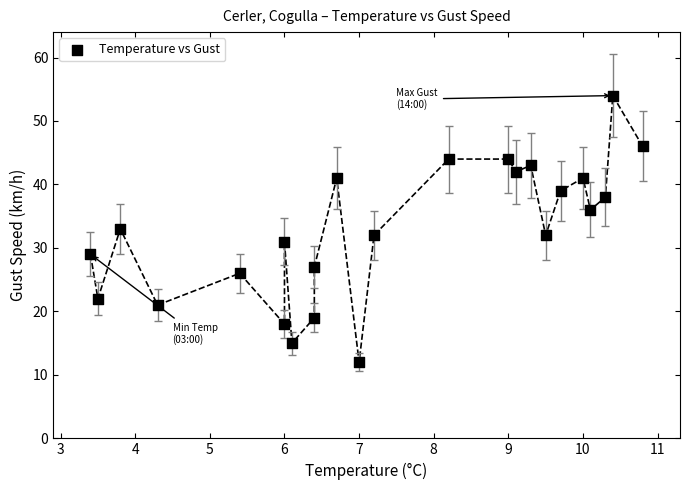

What is the range of Y values (max minus min)?

42